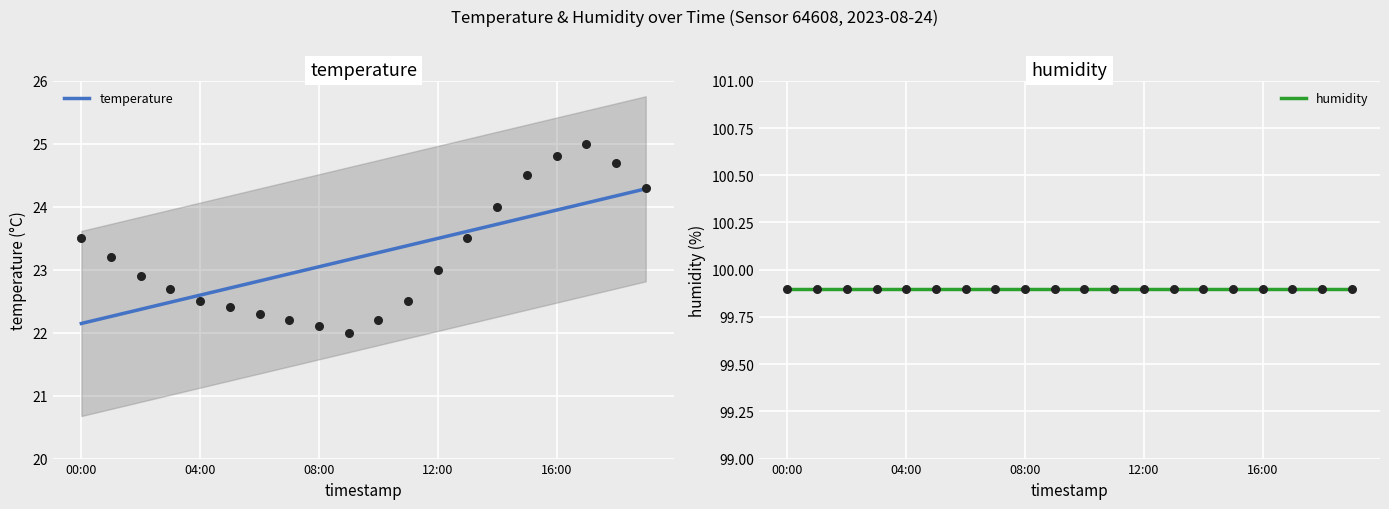

Which series has the largest total across all categories?

humidity